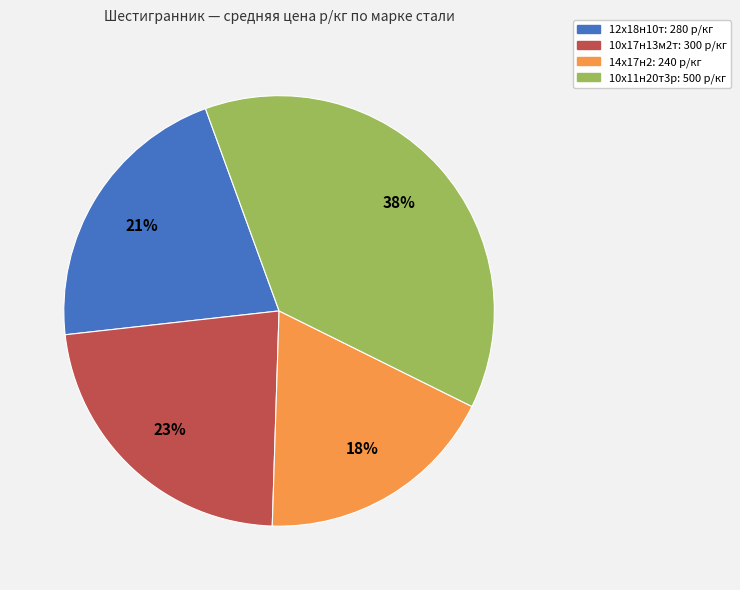

True or false: 14х17н2 accounts for 18% of the total.

True